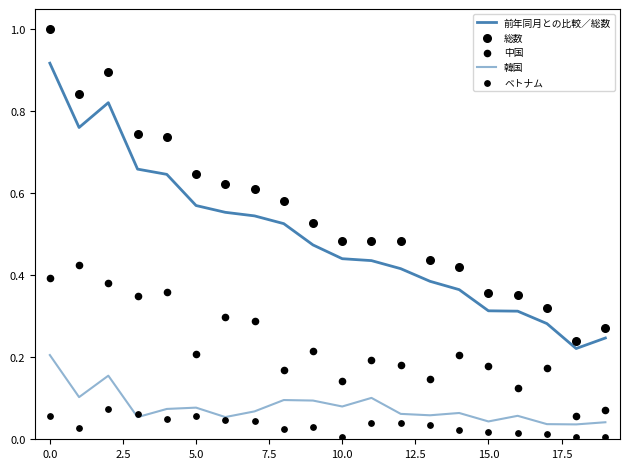

Is the value of 中国 at 7.5 greater than the value of ベトナム at 10.0?

Yes